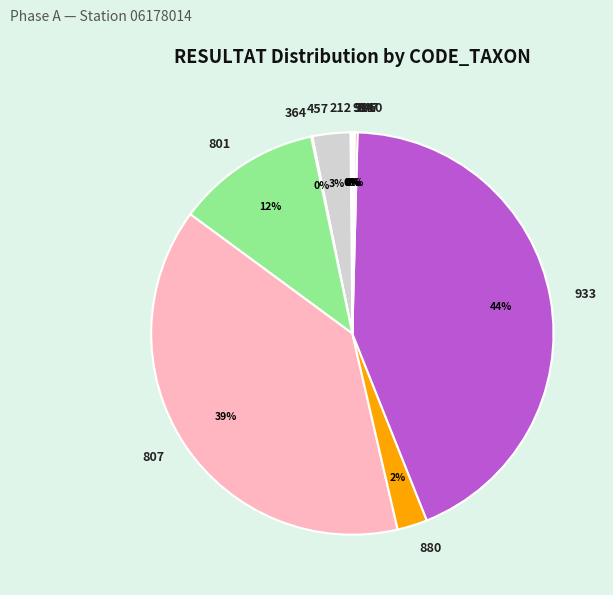

Is the sum of 880 and 457 greater than half?

No